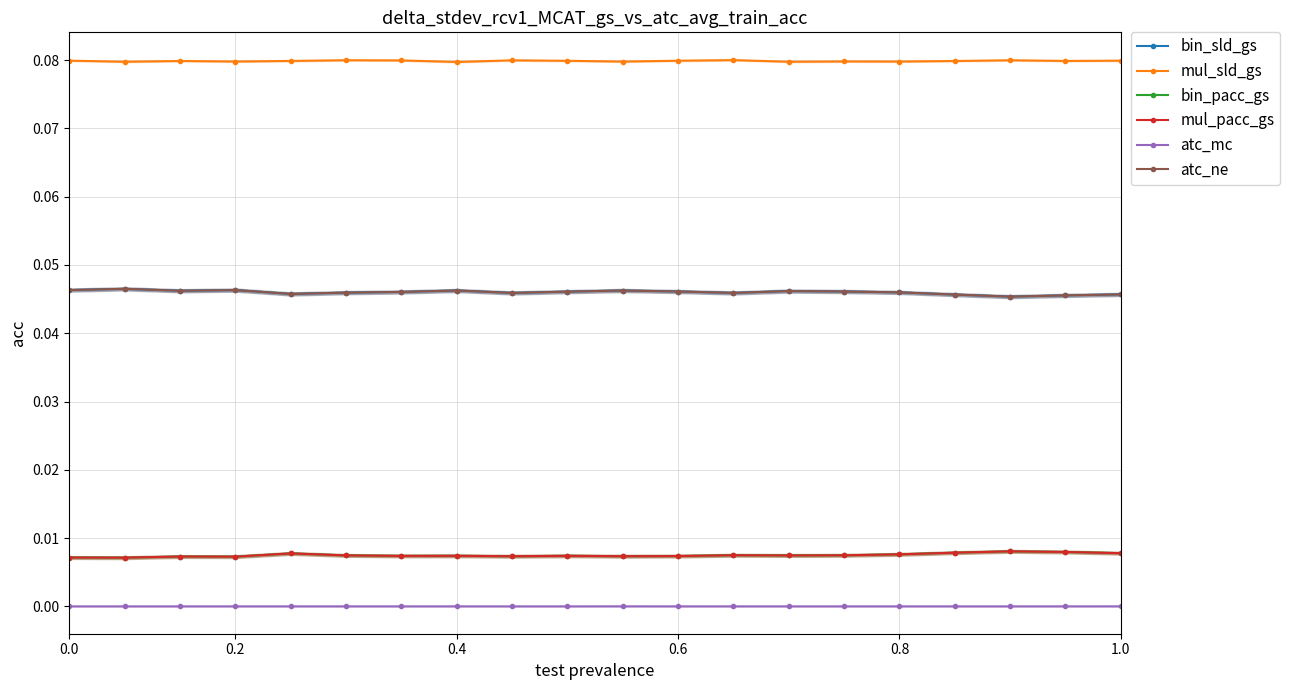

Reading left to right, transcribe all the data shown in this chart.

bin_sld_gs: 0.0	0.0	0.0	0.0	0.0	0.0	0.0	0.0	0.0	0.0	0.0	0.0	0.0	0.0	0.0	0.0	0.0	0.0	0.0	0.0
mul_sld_gs: 0.1	0.1	0.1	0.1	0.1	0.1	0.1	0.1	0.1	0.1	0.1	0.1	0.1	0.1	0.1	0.1	0.1	0.1	0.1	0.1
bin_pacc_gs: 0.0	0.0	0.0	0.0	0.0	0.0	0.0	0.0	0.0	0.0	0.0	0.0	0.0	0.0	0.0	0.0	0.0	0.0	0.0	0.0
mul_pacc_gs: 0.0	0.0	0.0	0.0	0.0	0.0	0.0	0.0	0.0	0.0	0.0	0.0	0.0	0.0	0.0	0.0	0.0	0.0	0.0	0.0
atc_mc: 0.0	0.0	0.0	0.0	0.0	0.0	0.0	0.0	0.0	0.0	0.0	0.0	0.0	0.0	0.0	0.0	0.0	0.0	0.0	0.0
atc_ne: 0.0	0.0	0.0	0.0	0.0	0.0	0.0	0.0	0.0	0.0	0.0	0.0	0.0	0.0	0.0	0.0	0.0	0.0	0.0	0.0